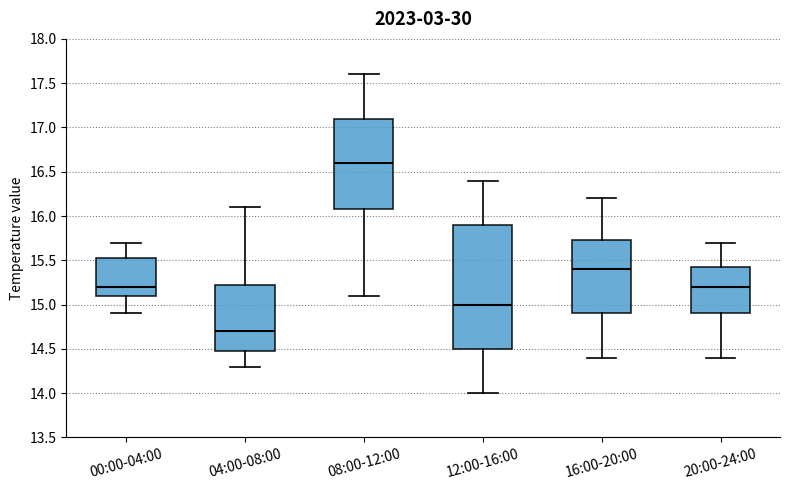

Which box's median line is the highest?

08:00-12:00